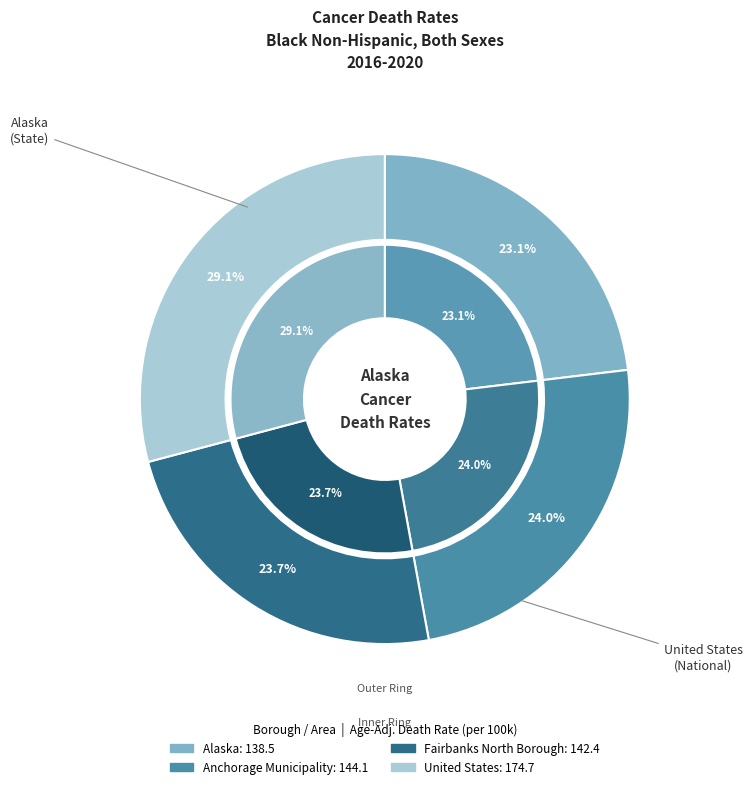

What is the largest slice in the pie chart?

United States